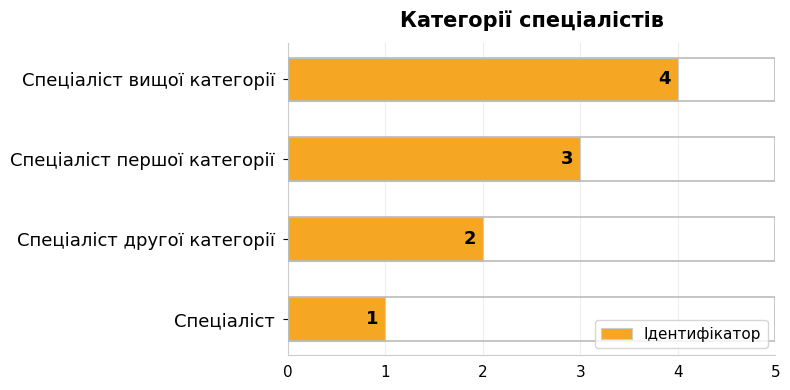

What is the change in value from Спеціаліст to Спеціаліст першої категорії?

+2